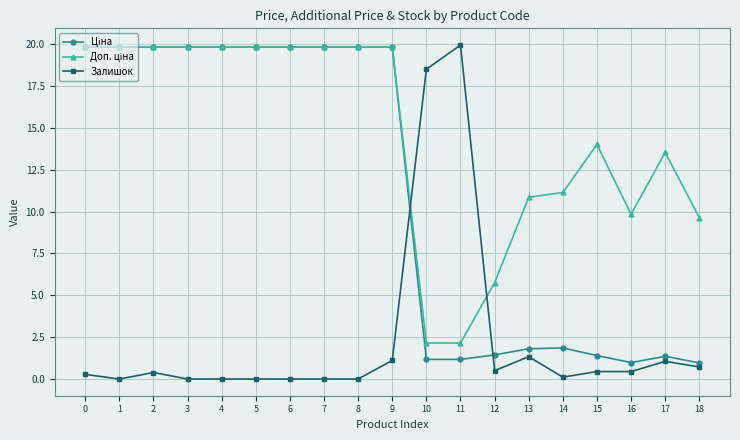

What is the total value across all series at 3?

39.6